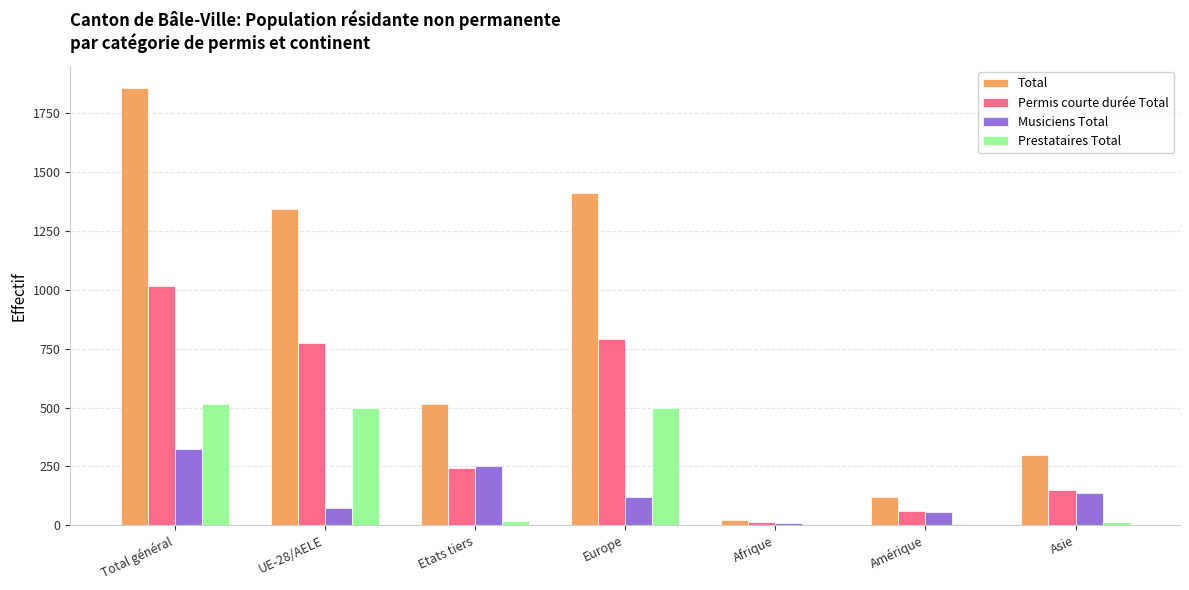

Which series changed the most between UE-28/AELE and Etats tiers?

Total